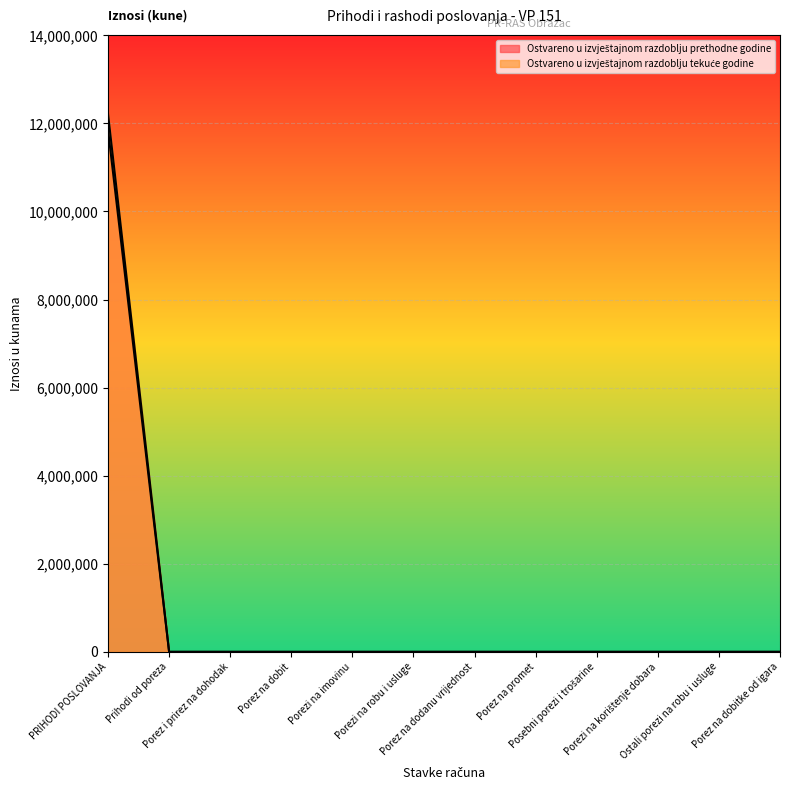

How many lines are shown in the chart?

2